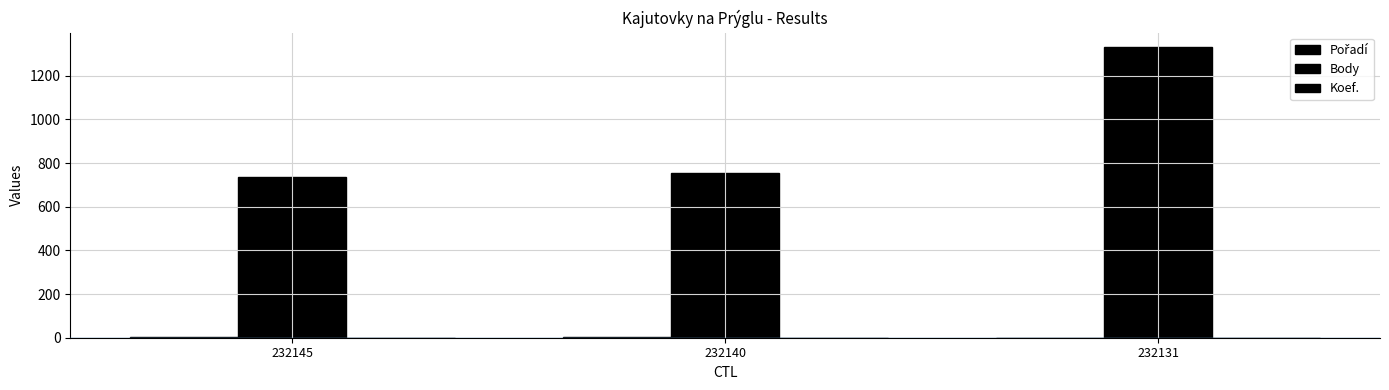

Which series has the largest total across all categories?

Body